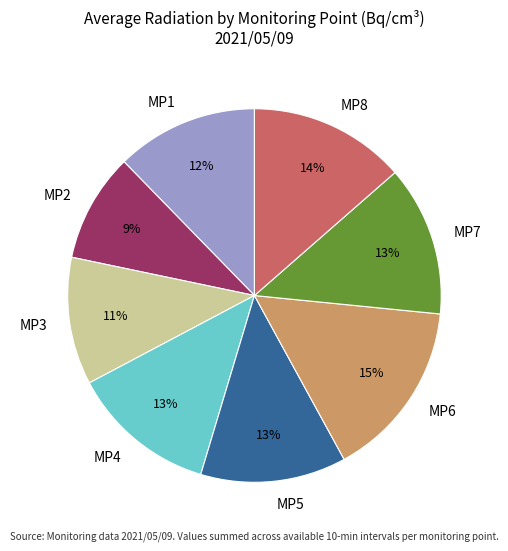

Is there a majority slice in this chart?

No